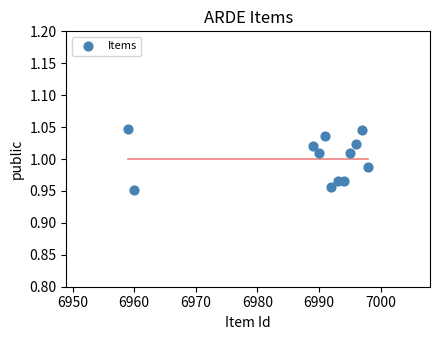

What is the range of X values (max minus min)?

39.0